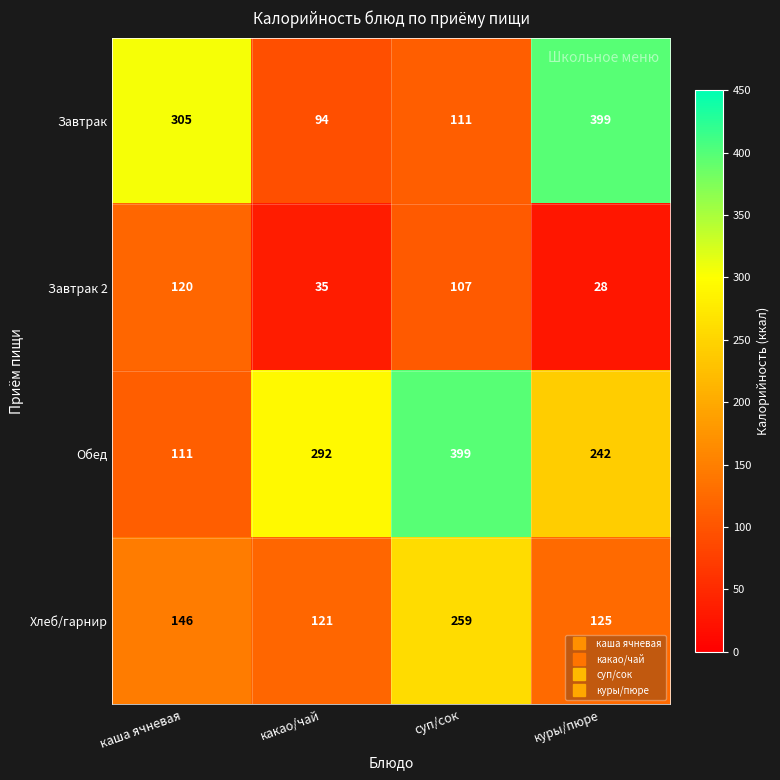

True or false: Завтрак has a value of 399 at куры/пюре.

True